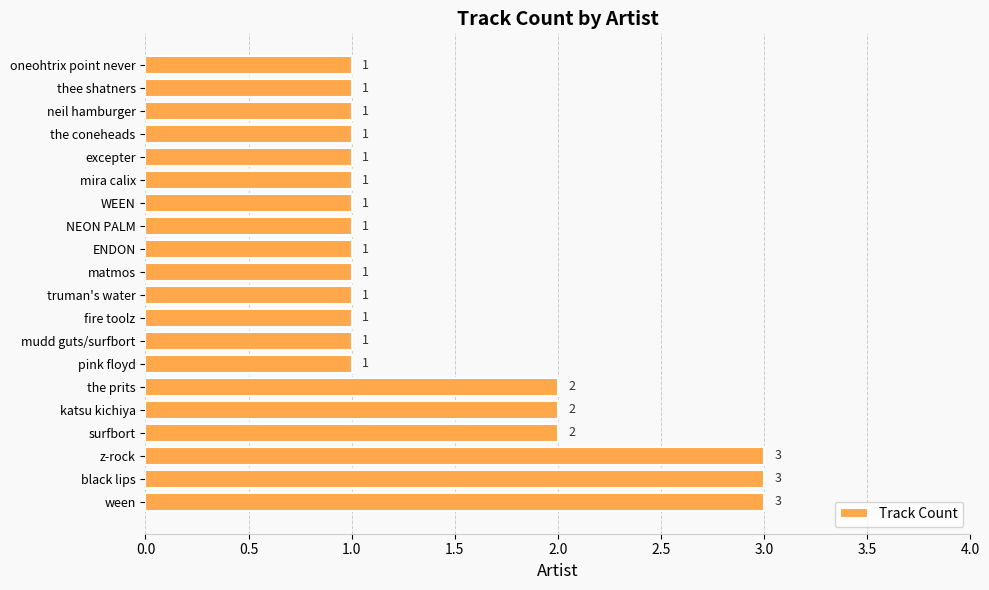

Does the chart contain any negative values?

No